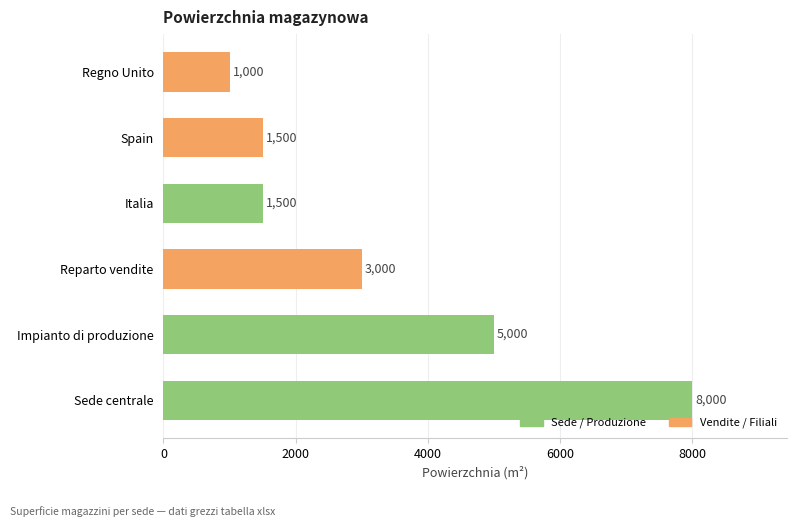

Reading bottom to top, transcribe all the data shown in this chart.

8000	5000	3000	1500	1500	1000